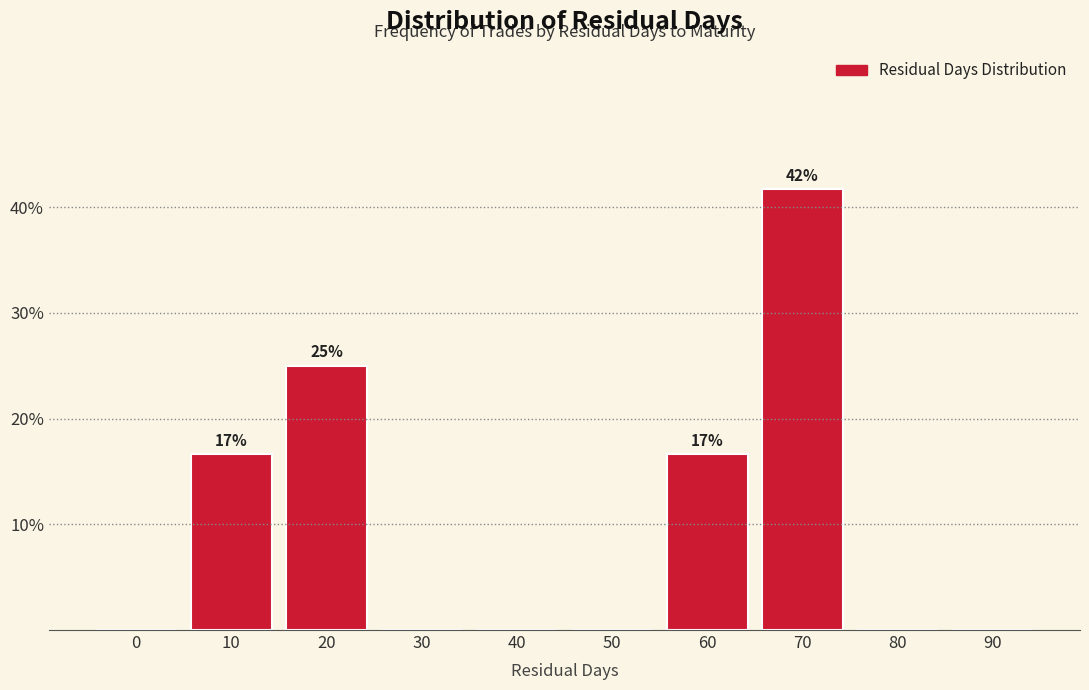

Reading right to left, what are all the values shown in this chart?

90=0.0	80=0.0	70=41.7	60=16.7	50=0.0	40=0.0	30=0.0	20=25.0	10=16.7	0=0.0